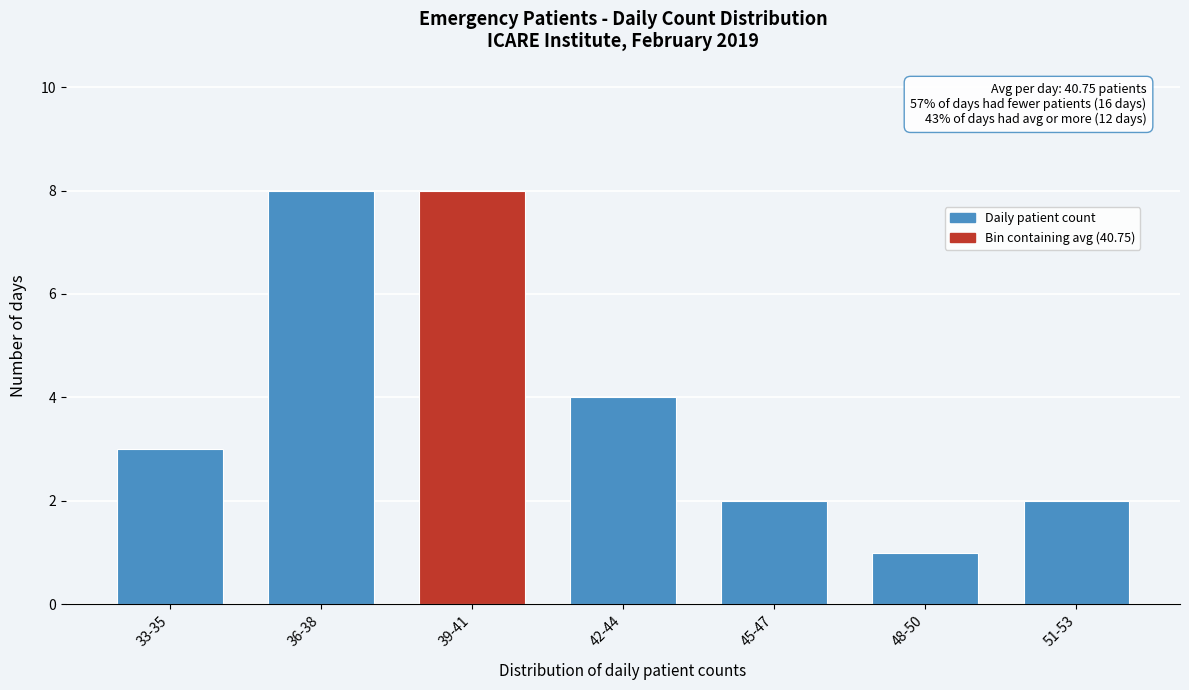

Reading left to right, what are all the values shown in this chart?

3	8	8	4	2	1	2